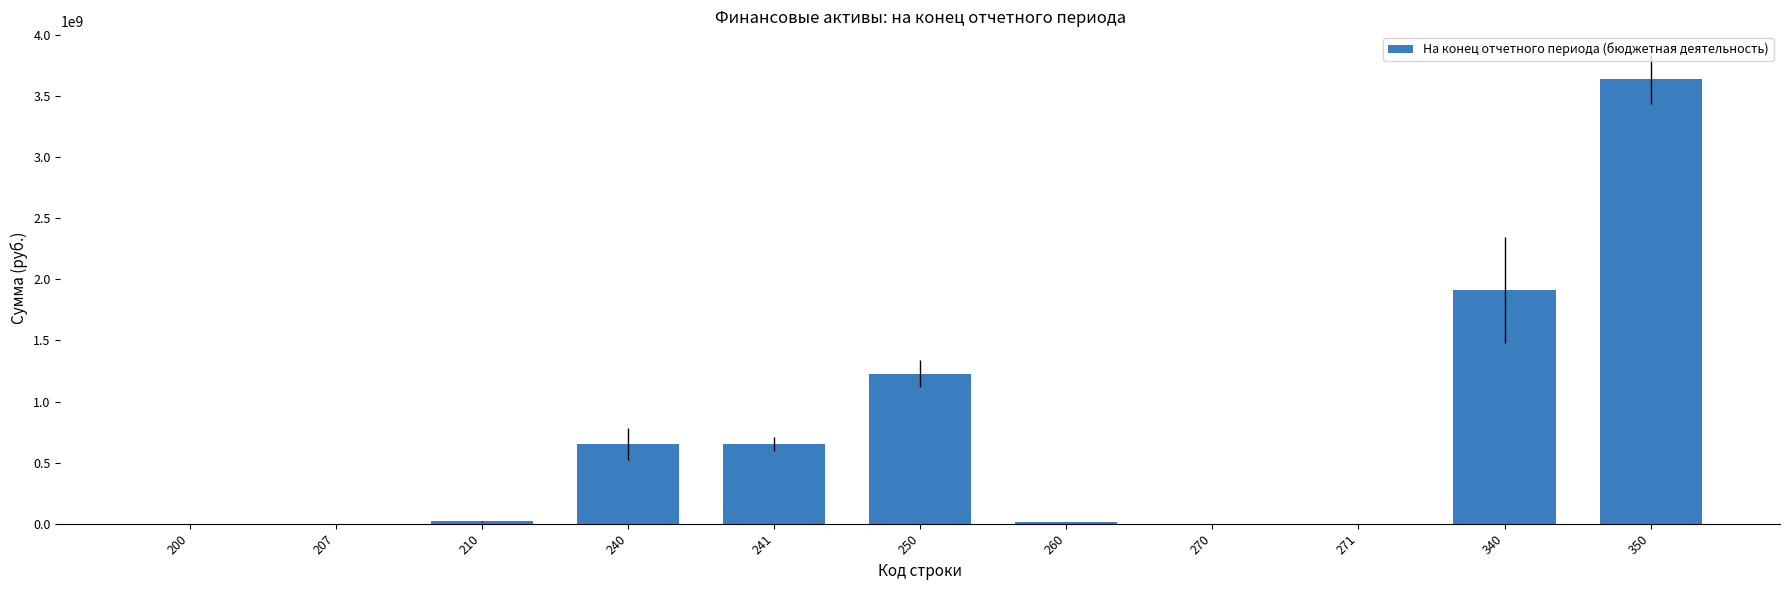

Is it true that the value at 200 is 219815.0?

True